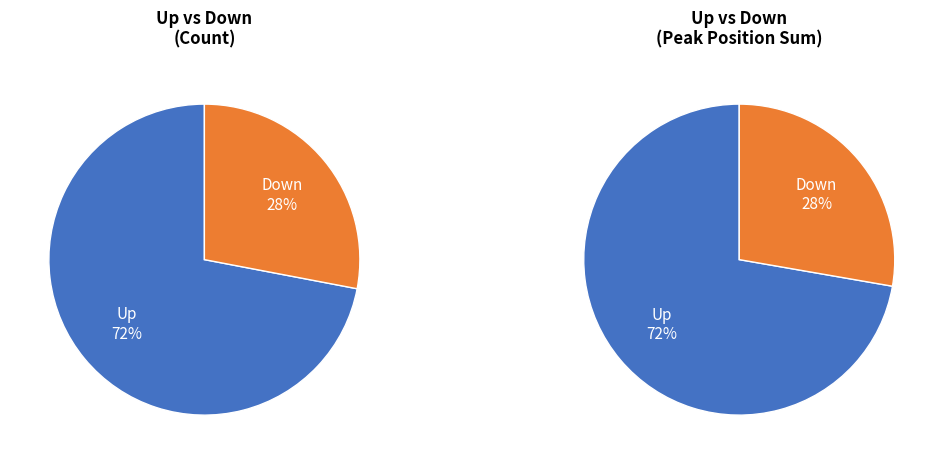

How many segments does this pie chart have?

2